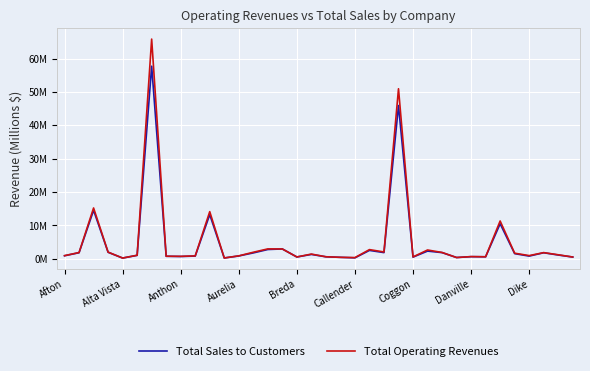

Is this an area chart (filled region under the line)?

No